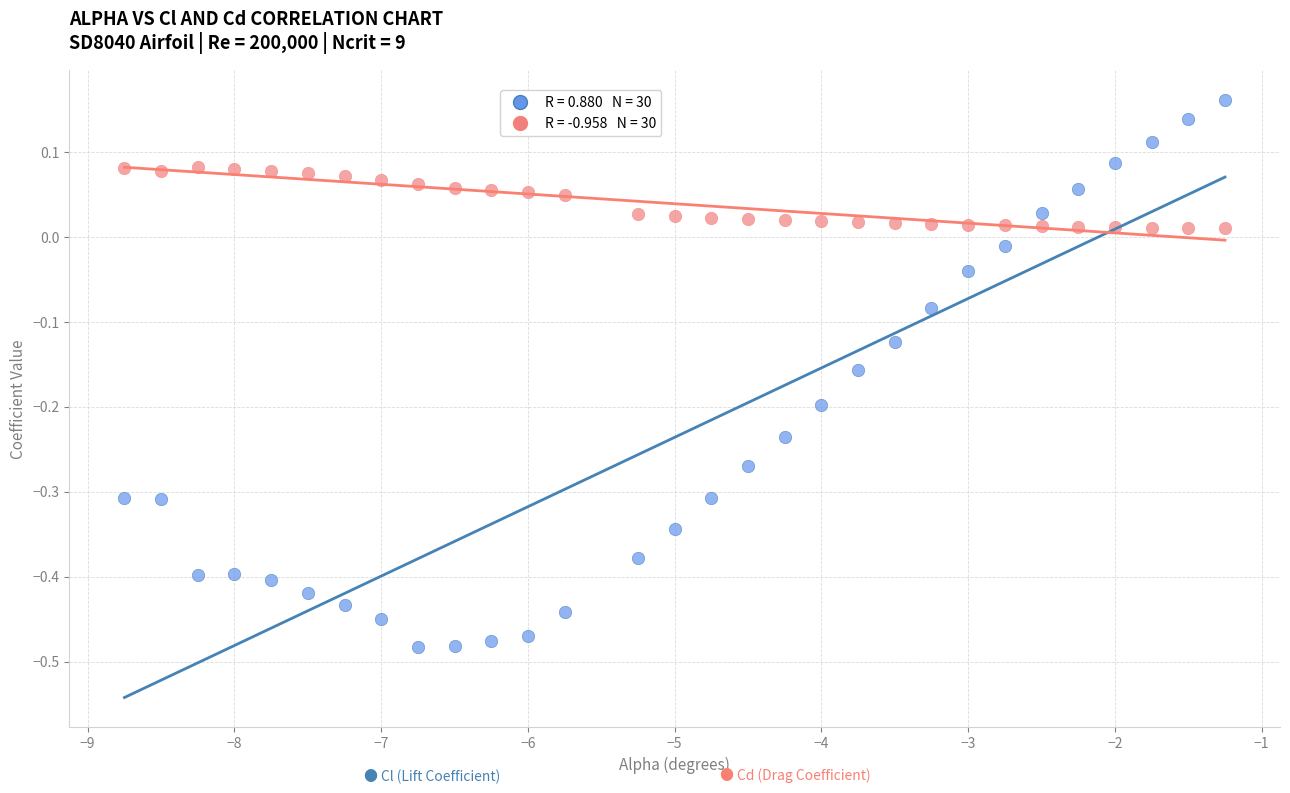

Across all data points, what is the range of Y values (max minus min)?

0.6